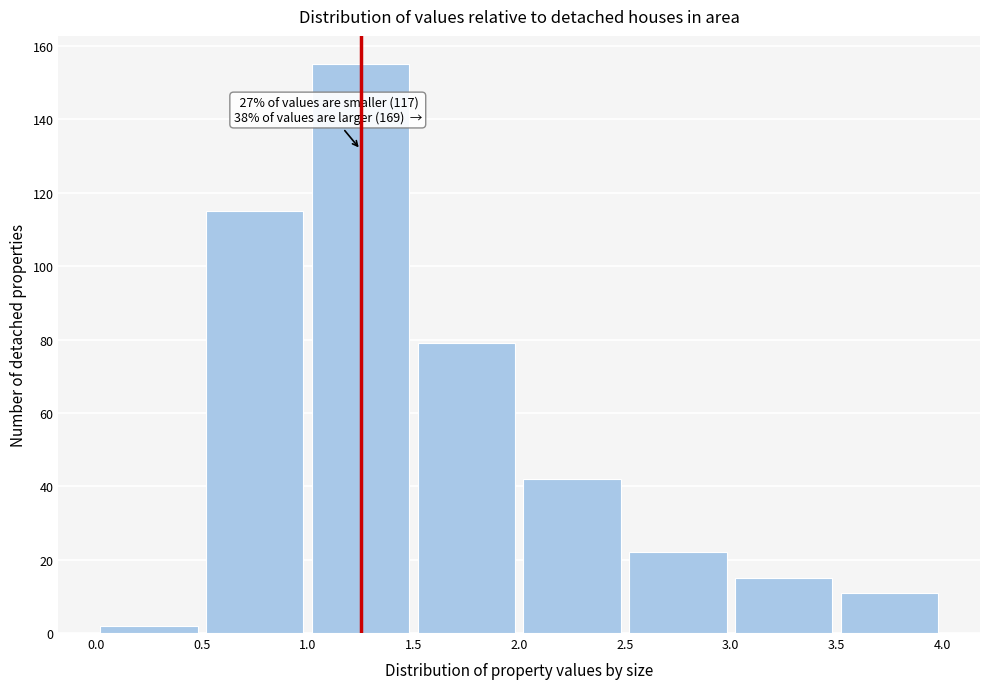

Over which range of the x-axis is the bar tallest?

1.0 to 1.5